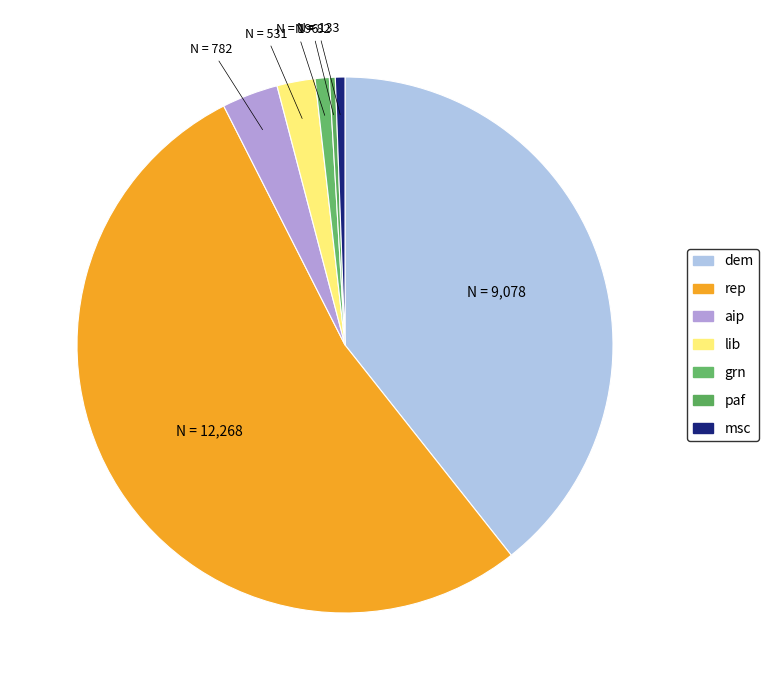

Is it true that paf is 0% of the pie?

True